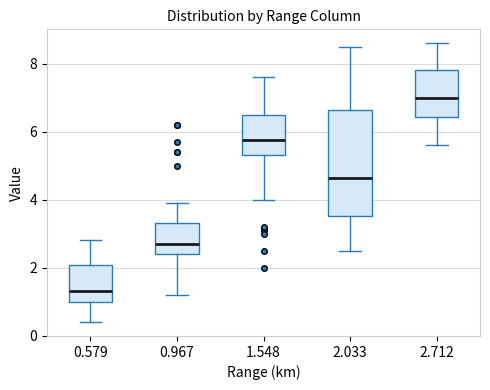

Where does the median line of the box at x = 2.033 sit on the y-axis? The values are not printed on the chart, so give them approximately, as read against the axis.

4.6